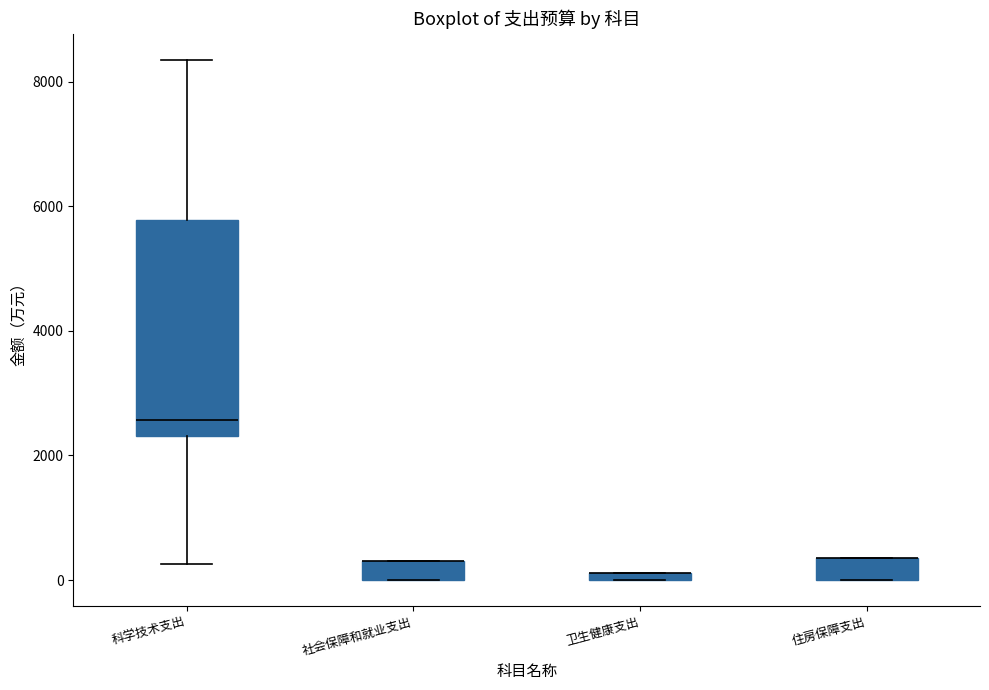

Where is the upper edge of the box for 社会保障和就业支出 on the y-axis? The values are not printed on the chart, so give them approximately, as read against the axis.

400